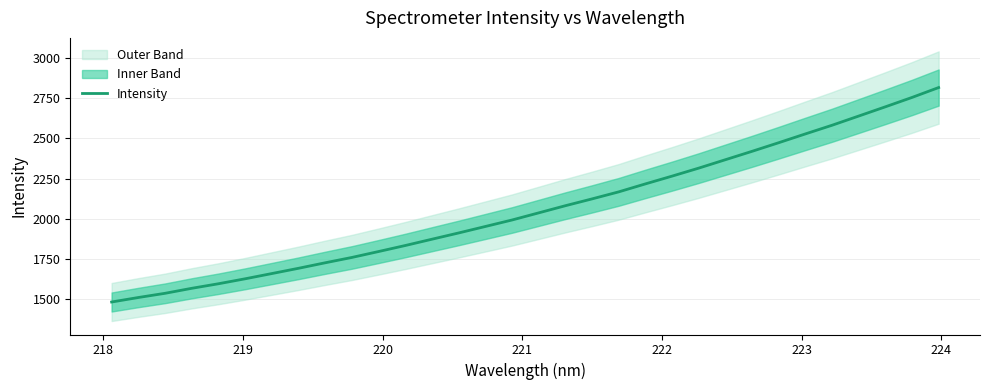

What is the maximum value for Intensity?

2817.4